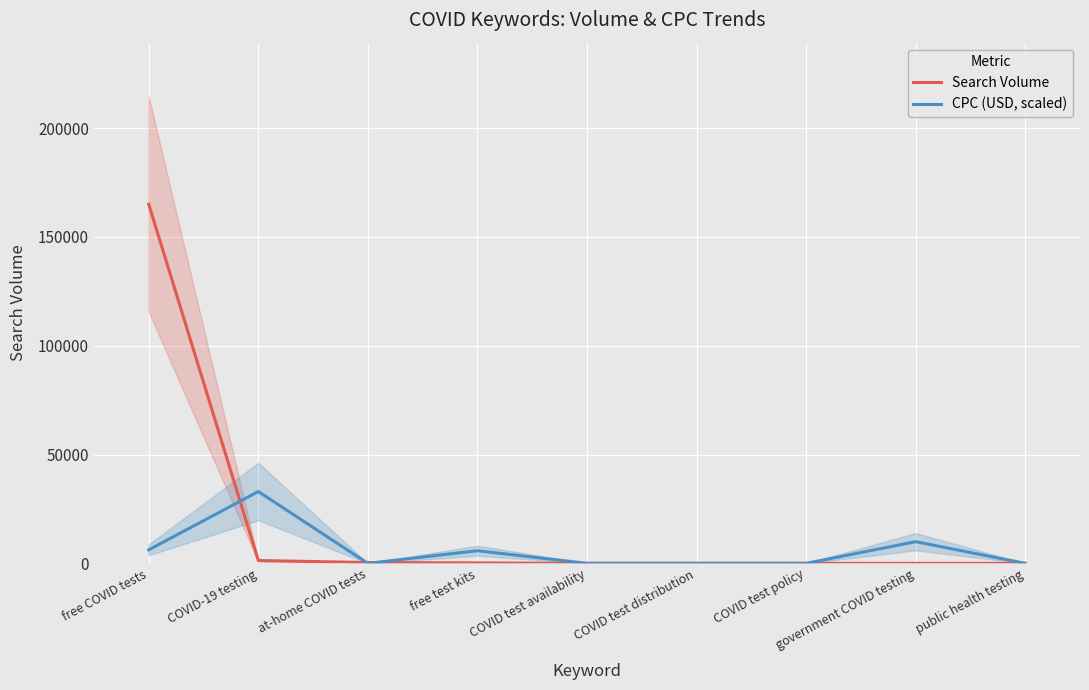

How many categories are shown in the chart?

9